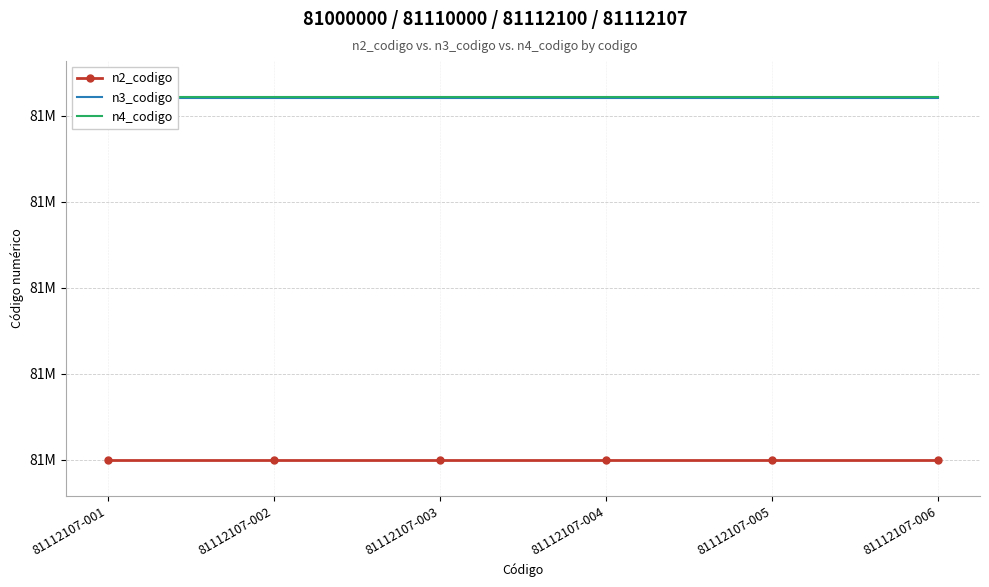

Reading left to right, extract all data points from this chart.

n2_codigo: 81112107-001=81110000	81112107-002=81110000	81112107-003=81110000	81112107-004=81110000	81112107-005=81110000	81112107-006=81110000
n3_codigo: 81112107-001=81112100	81112107-002=81112100	81112107-003=81112100	81112107-004=81112100	81112107-005=81112100	81112107-006=81112100
n4_codigo: 81112107-001=81112107	81112107-002=81112107	81112107-003=81112107	81112107-004=81112107	81112107-005=81112107	81112107-006=81112107